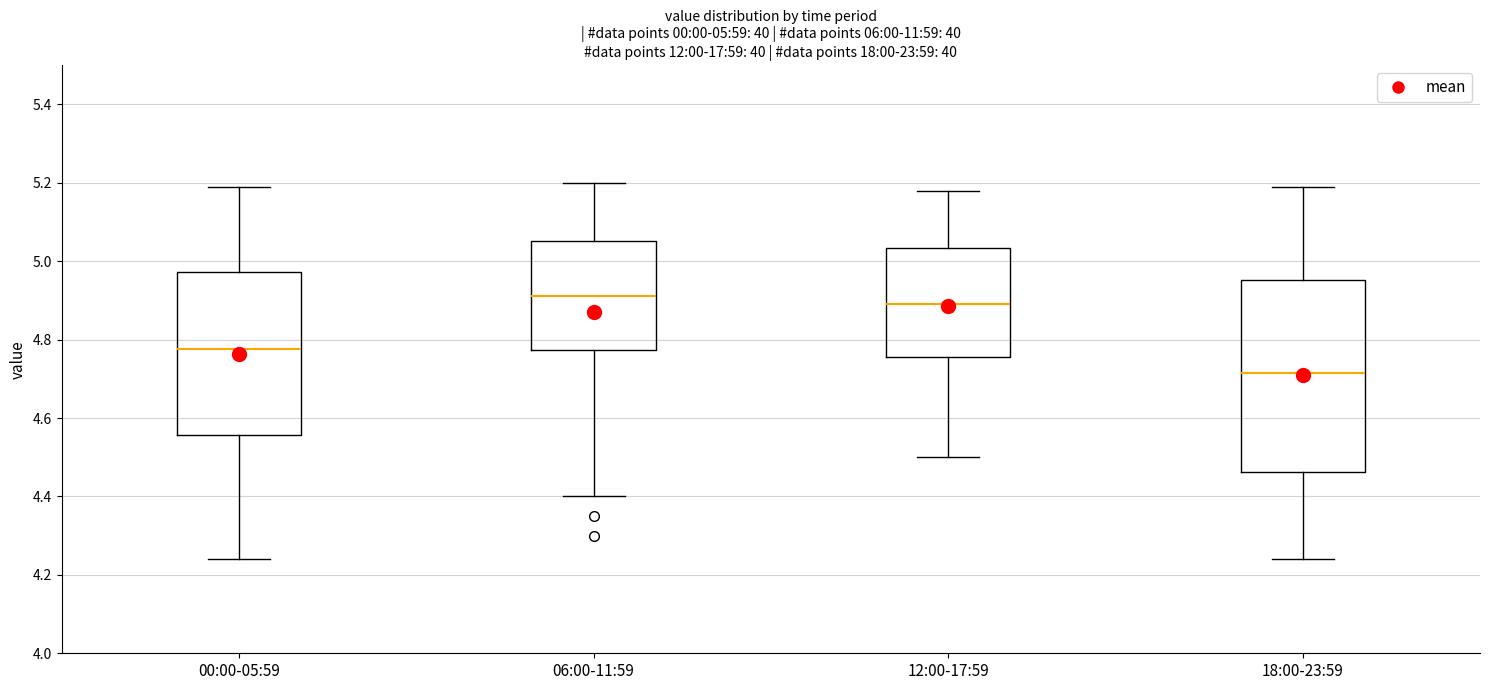

Comparing the boxes themselves (not the whiskers), which one is the tallest?

18:00-23:59